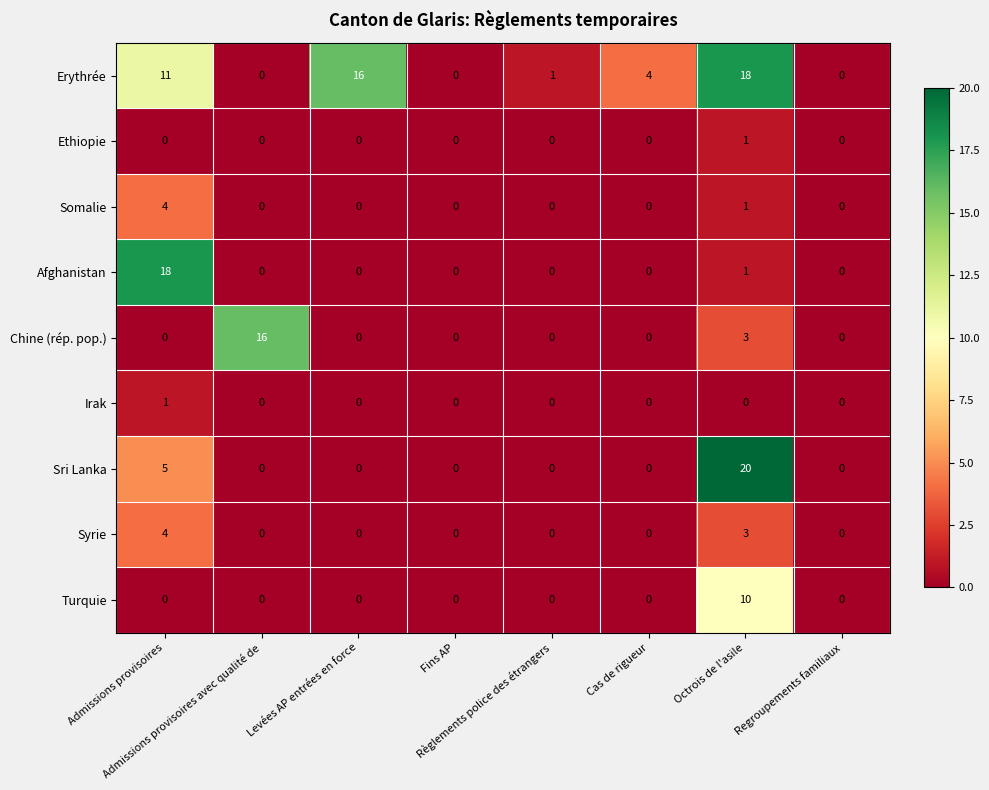

How many positive values does the Sri Lanka series have?

2